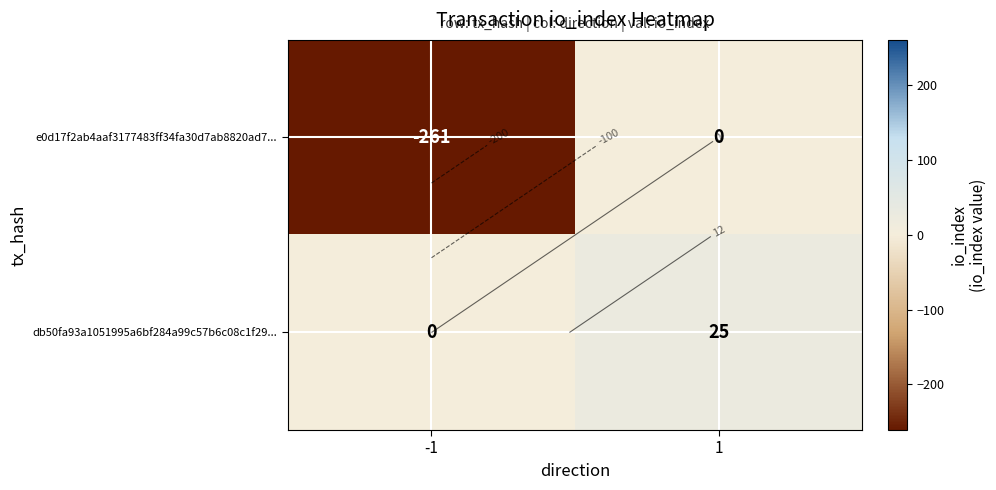

Which category has the highest value in the e0d17f2ab4aaf3177483ff34fa30d7ab8820ad7... series?

1